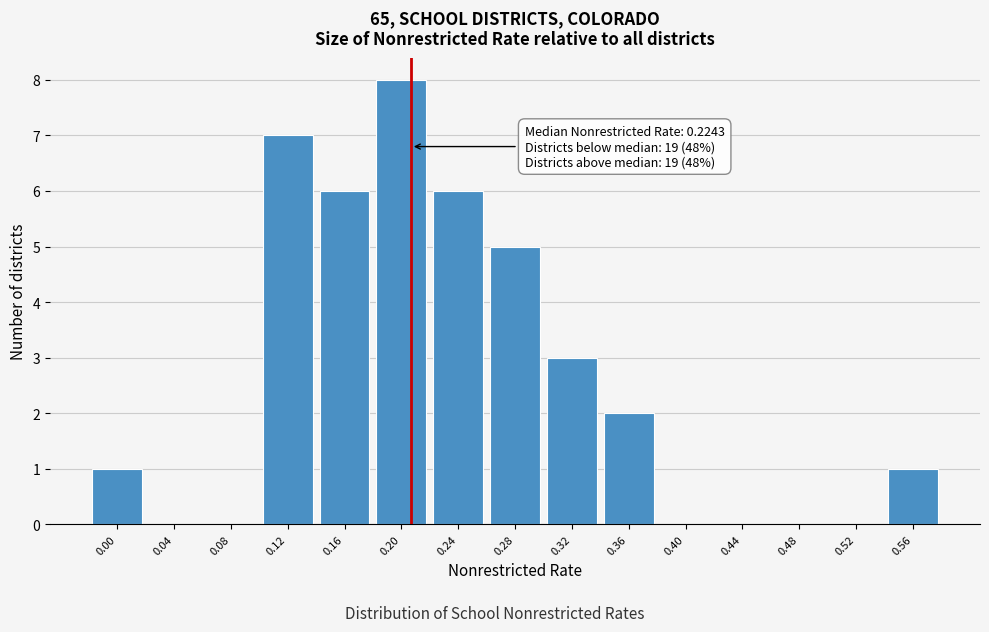

Reading right to left, transcribe all the data shown in this chart.

0.56=1	0.52=0	0.48=0	0.44=0	0.40=0	0.36=2	0.32=3	0.28=5	0.24=6	0.20=8	0.16=6	0.12=7	0.08=0	0.04=0	0.00=1